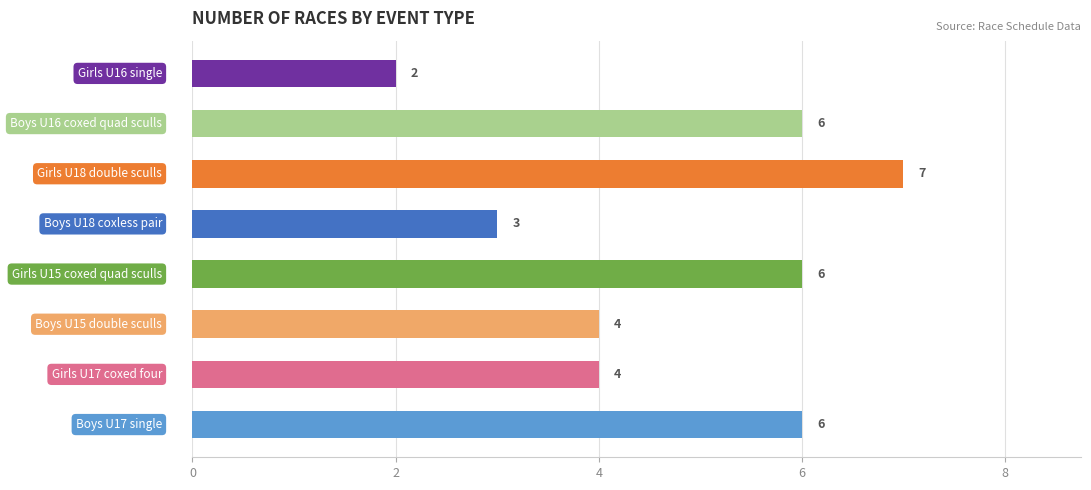

Count the values in the range 4 to 6.

5